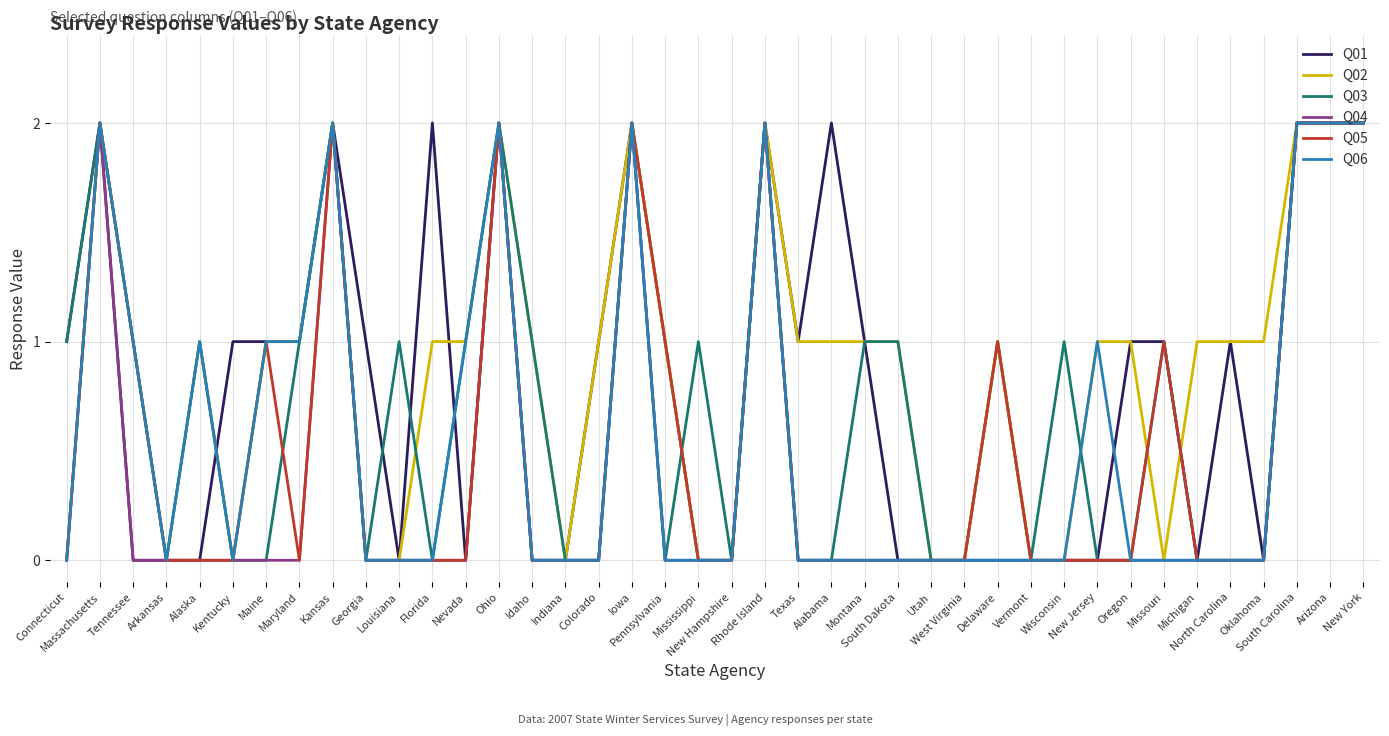

True or false: Q05 has more than 0 interior local peaks.

True